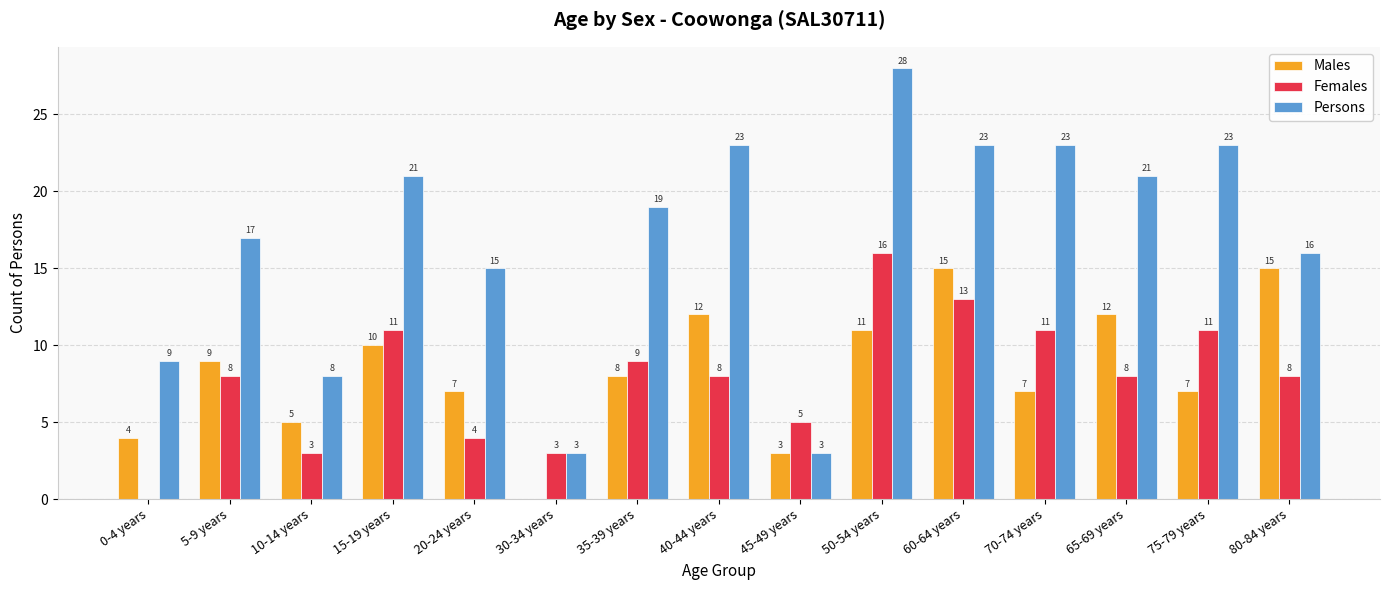

The value of Males at 45-49 years is 5. True or false?

False